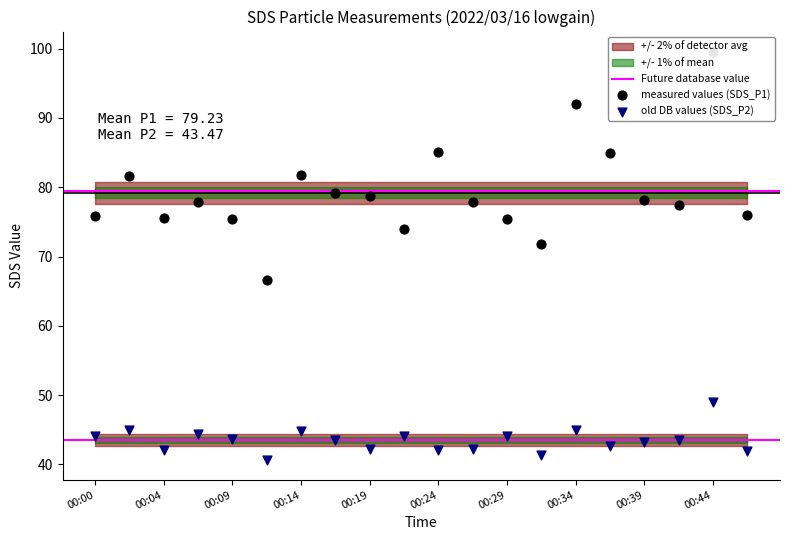

Is the value of SDS_P2 at 00:34 greater than the value of SDS_P1 at 00:14?

No